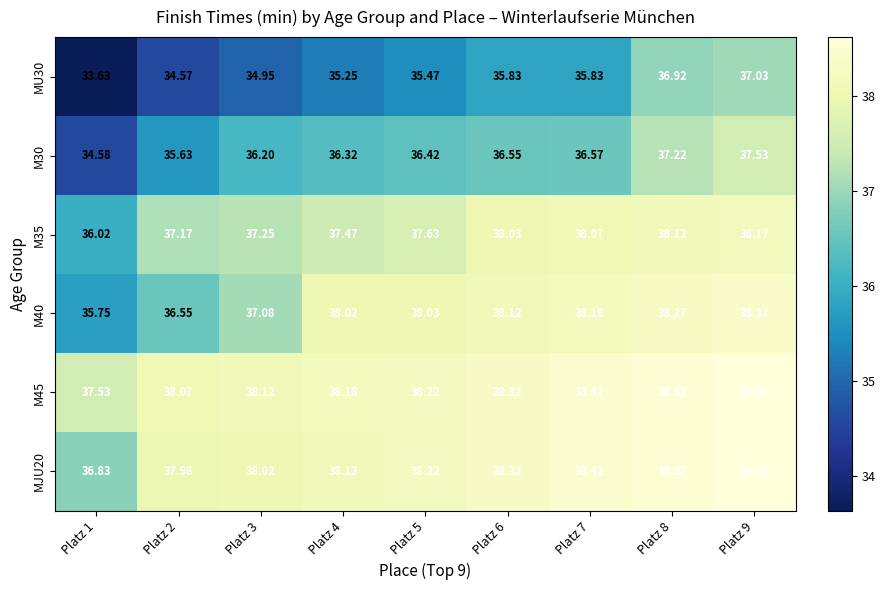

Is the value of M35 at Platz 2 greater than the value of MJU20 at Platz 5?

No